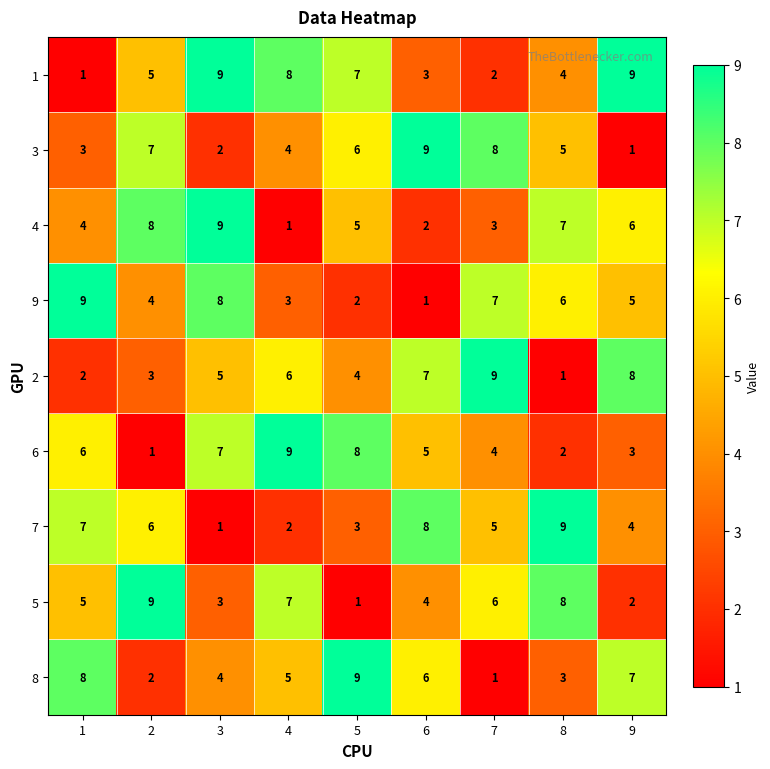

Rank the series at 7 from highest to lowest value.

2, 3, 9, 5, 7, 6, 4, 1, 8